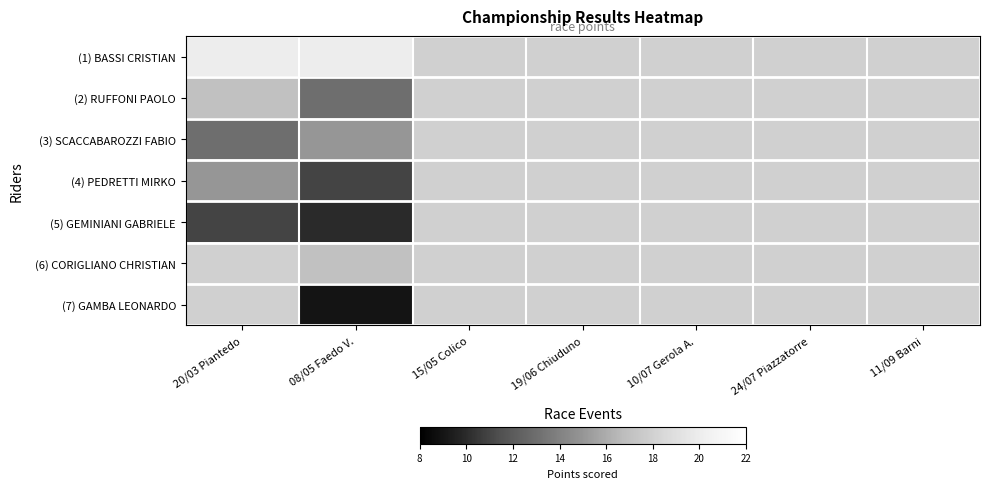

At which category does the chart reach its minimum across all series?

08/05 Faedo V.